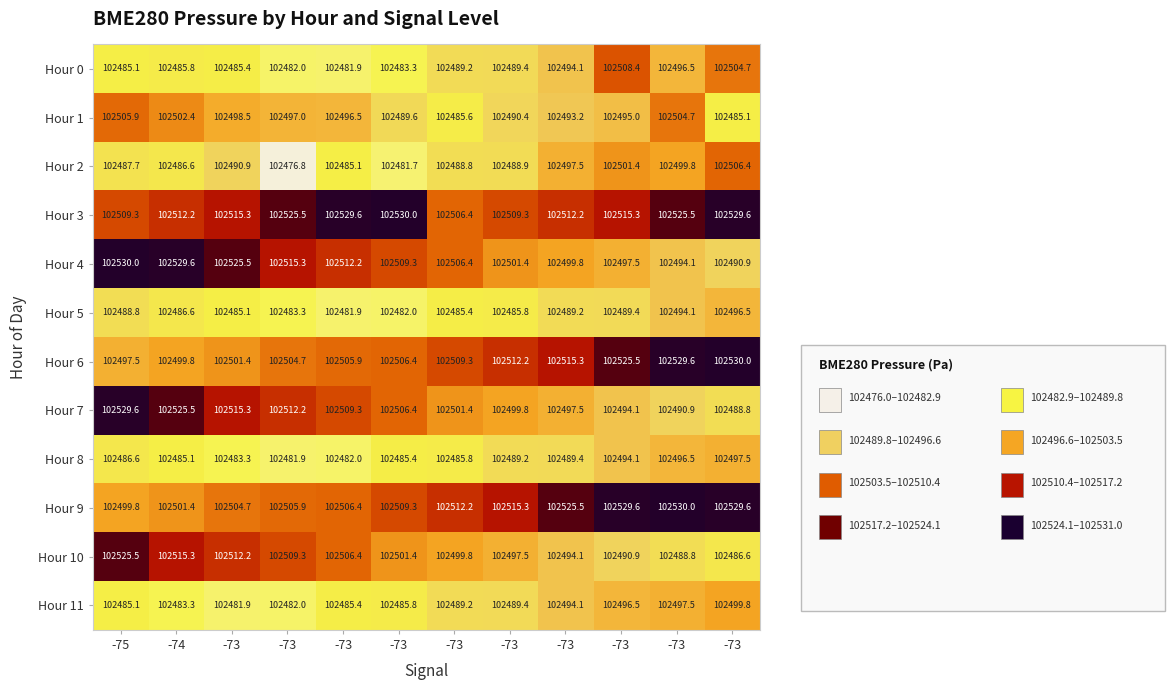

How many data points in Hour 0 are above 102489?

6